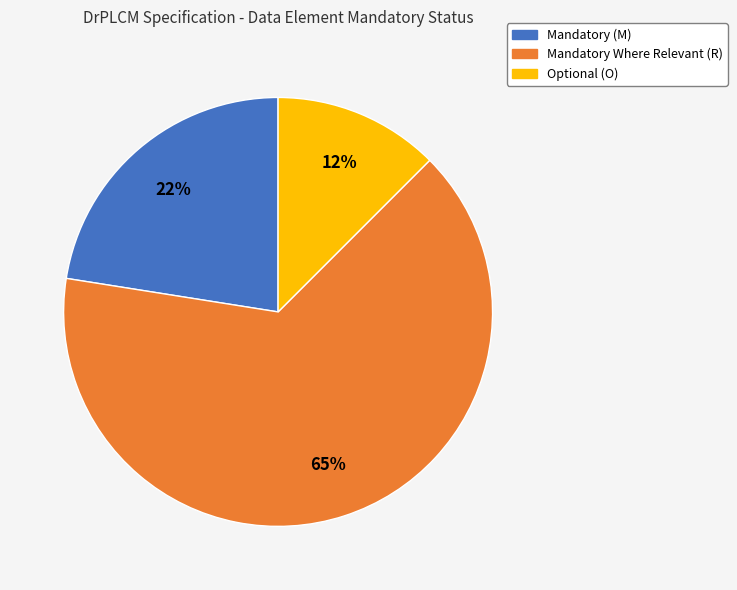

Is there any slice that represents more than half of the pie?

Yes